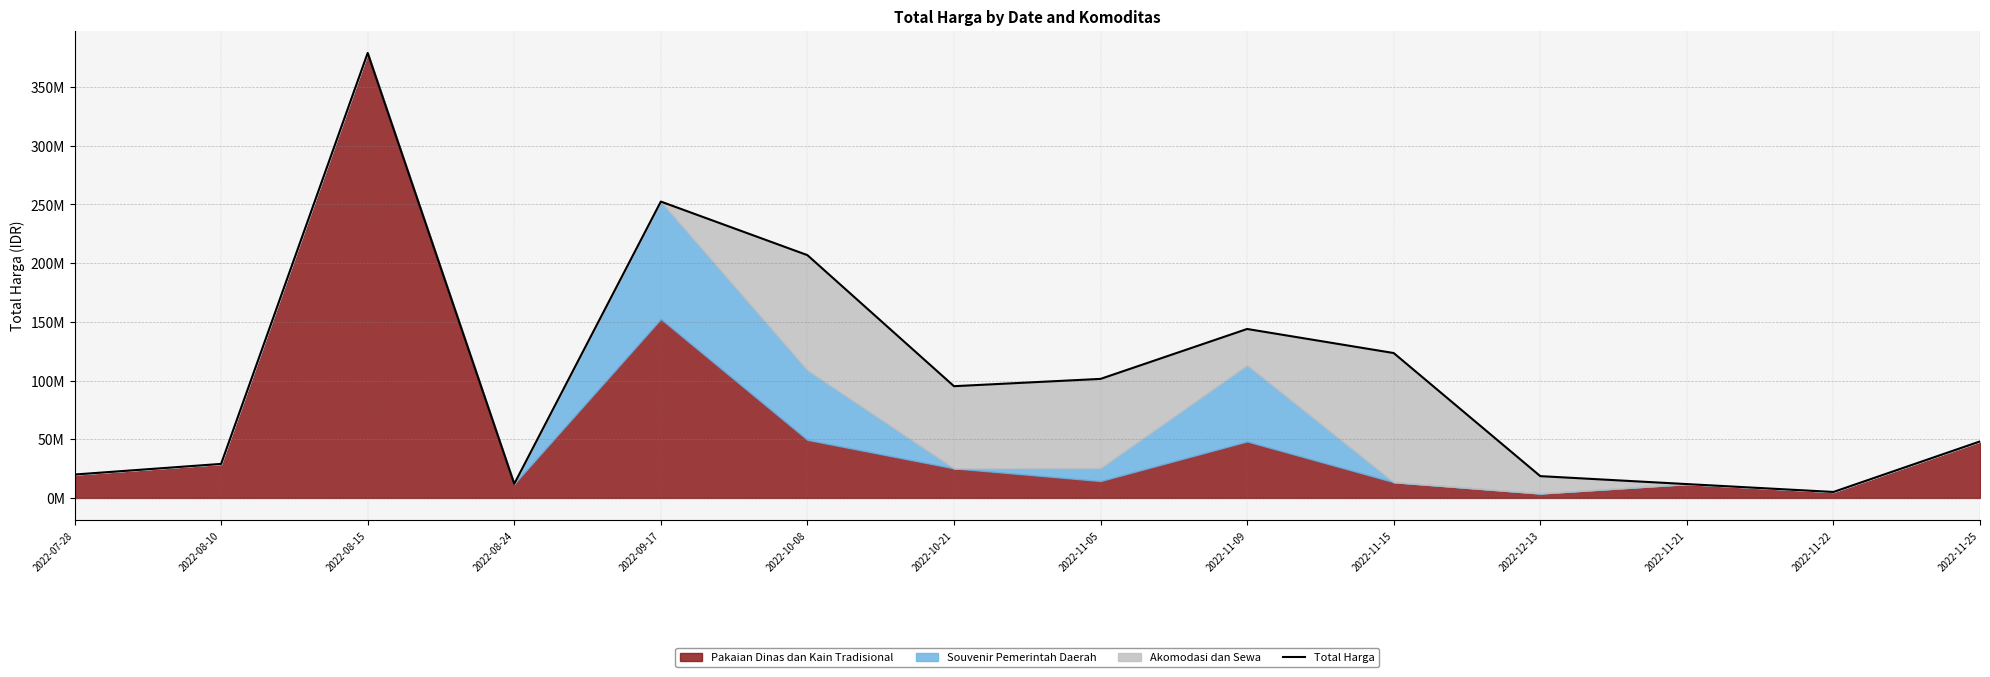

What is the label of the 11th point from the right?

2022-08-24